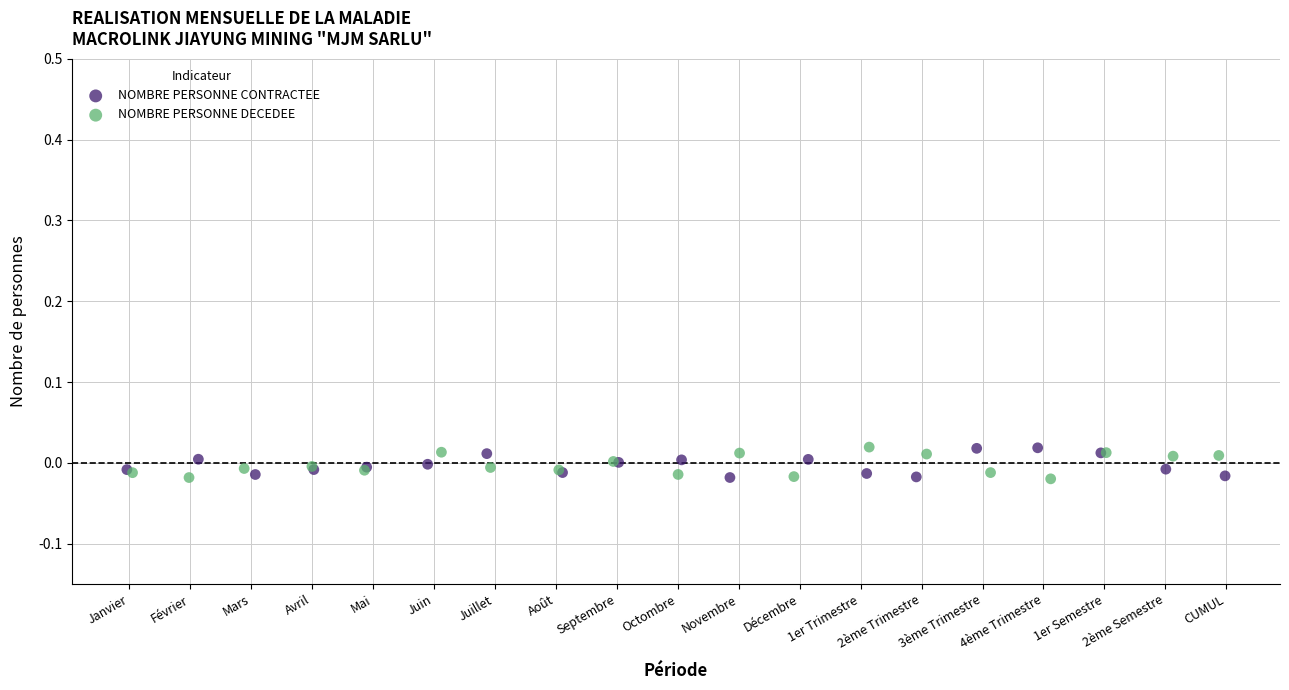

What are all the series names shown in the legend?

NOMBRE PERSONNE CONTRACTEE, NOMBRE PERSONNE DECEDEE